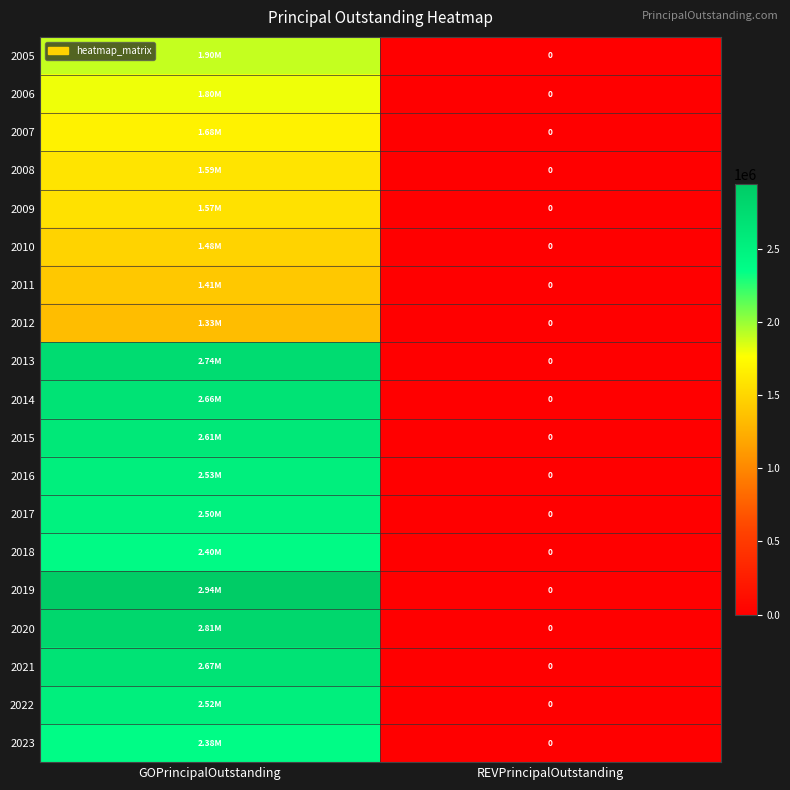

What value does the 2005 series have at GOPrincipalOutstanding, to the nearest 50?

1900000